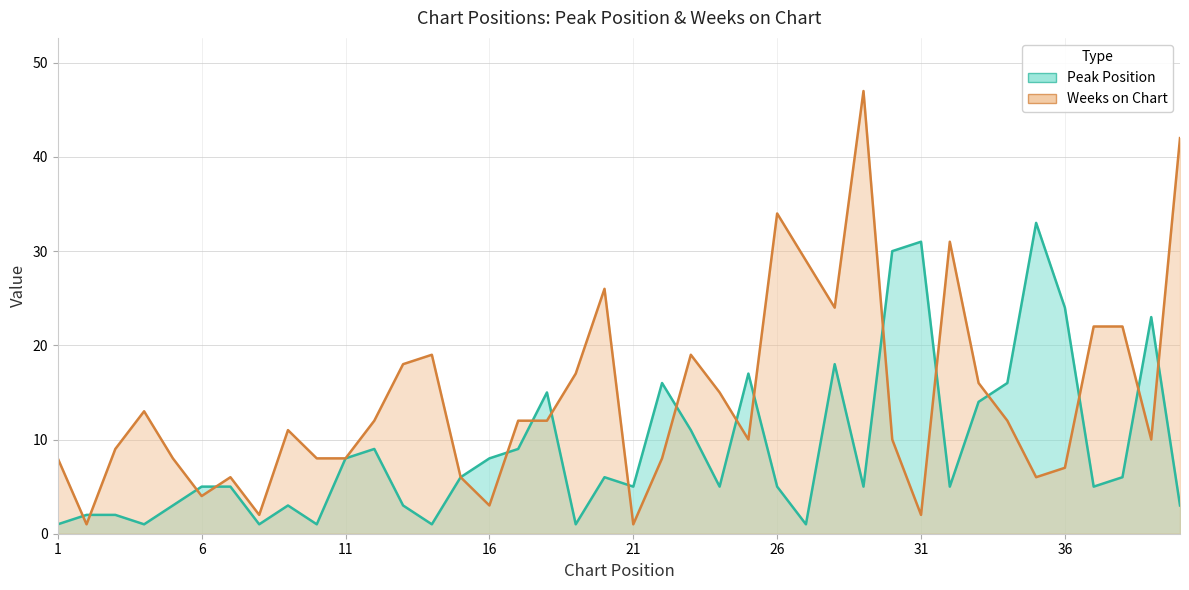

The value of Peak Position at 14 is 0. True or false?

False